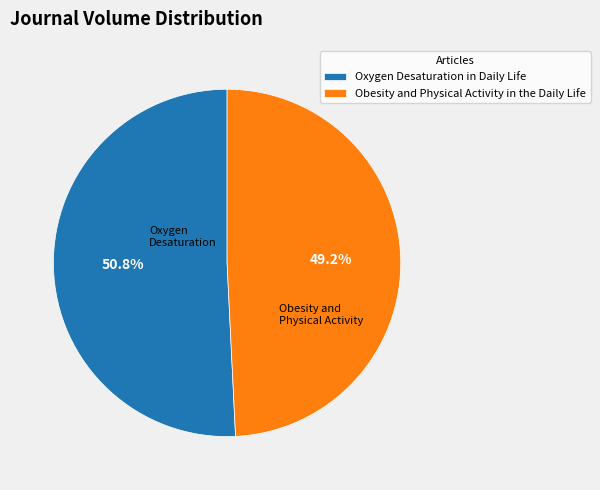

To the nearest percent, what percentage of the pie is Obesity and Physical Activity in the Daily Life?

49%